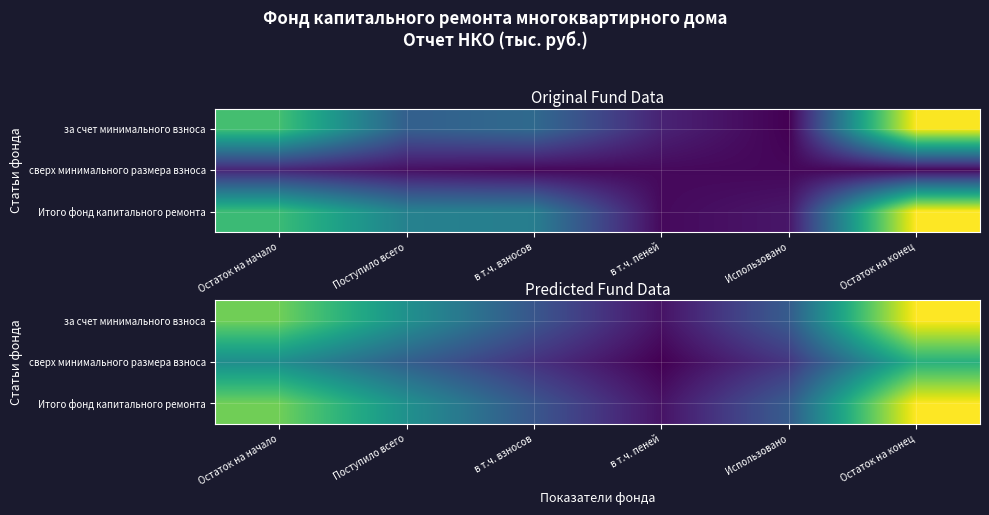

Which has a higher value, Остаток на конец or Использовано?

Остаток на конец